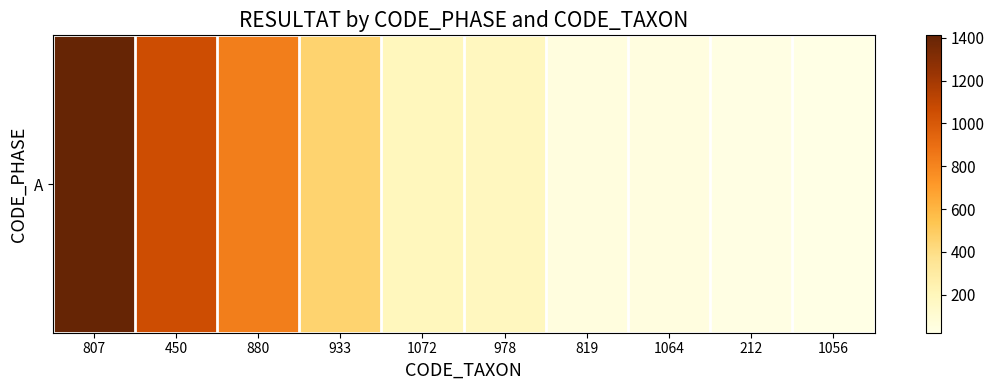

How many series are shown in this chart?

1